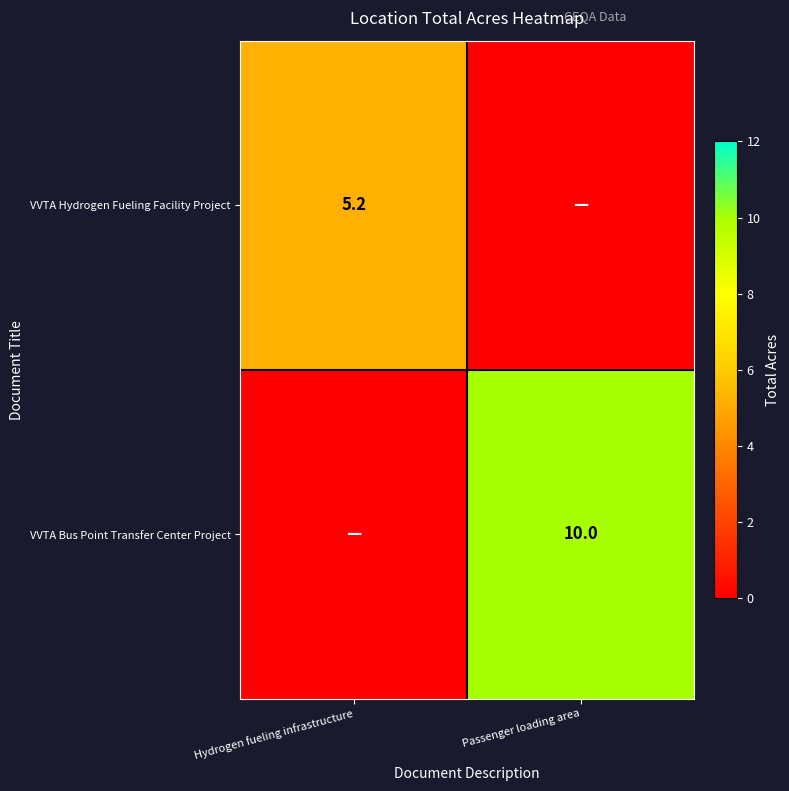

The VVTA Bus Point Transfer Center Project series shows 16.8 at Passenger loading area. True or false?

False